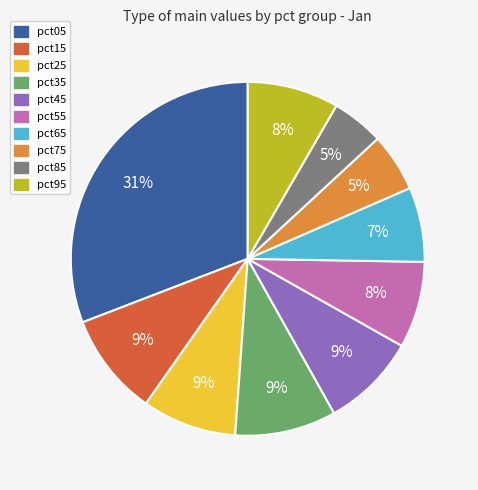

Combined, do pct65 and pct85 account for over 50%?

No